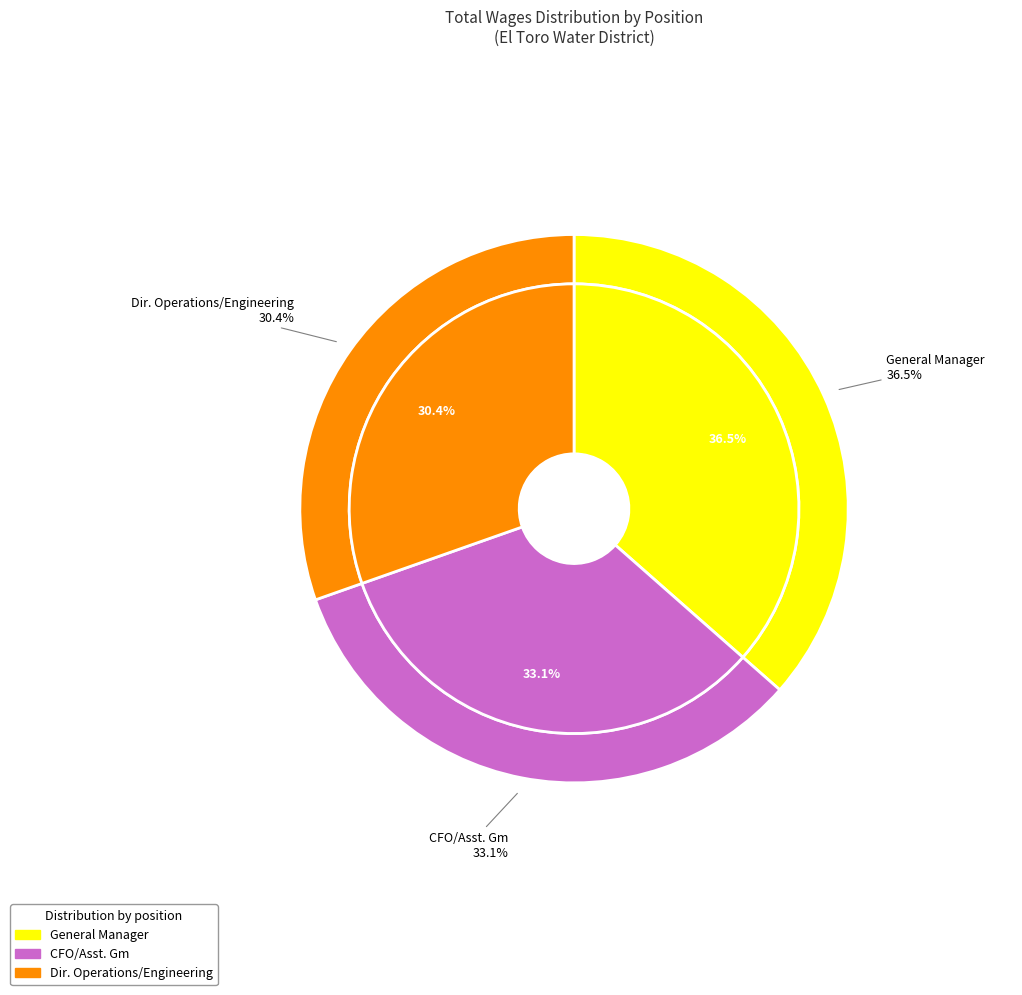

What is the change in value from General Manager to Dir. Operations/Engineering?

-39656